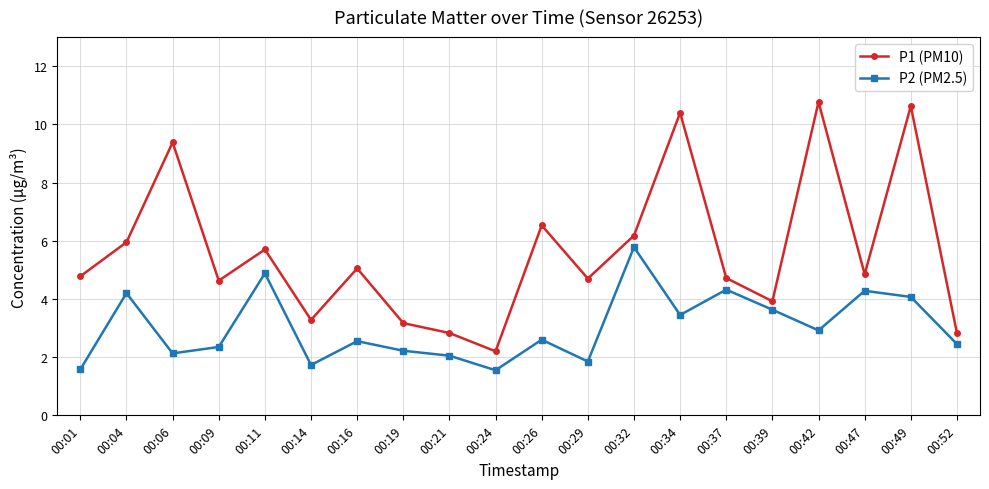

True or false: P1 (PM10) and P2 (PM2.5) cross at least once.

False